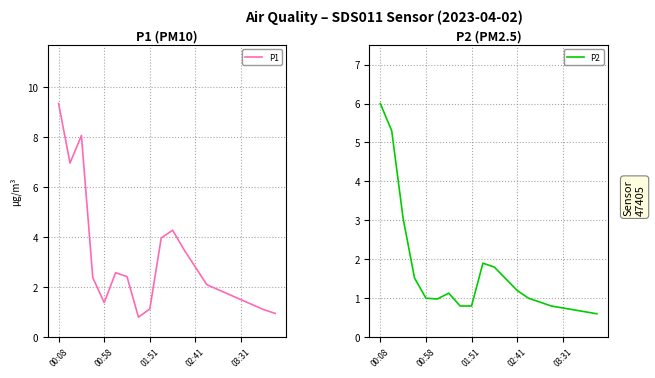

Which category has the highest value across all series?

00:08